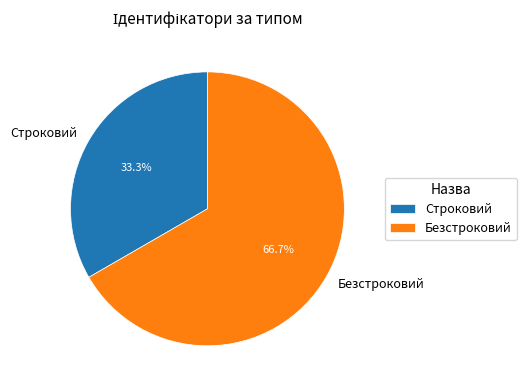

Which category accounts for the majority?

Безстроковий